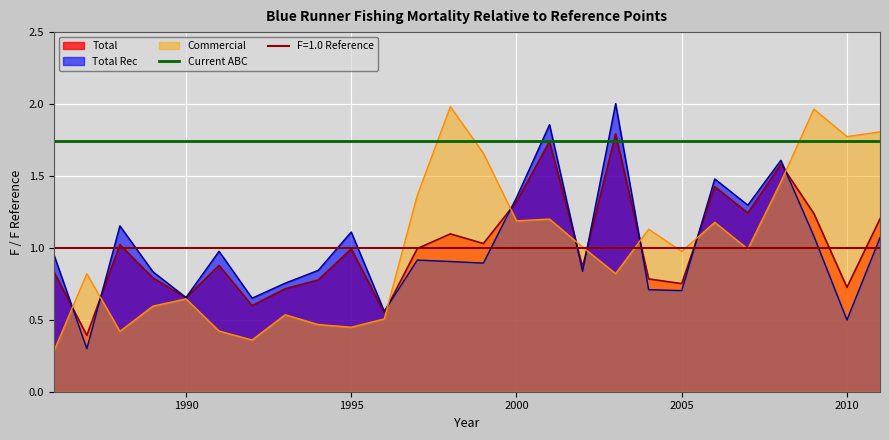

How many times do Total Rec and Commercial cross each other?

9